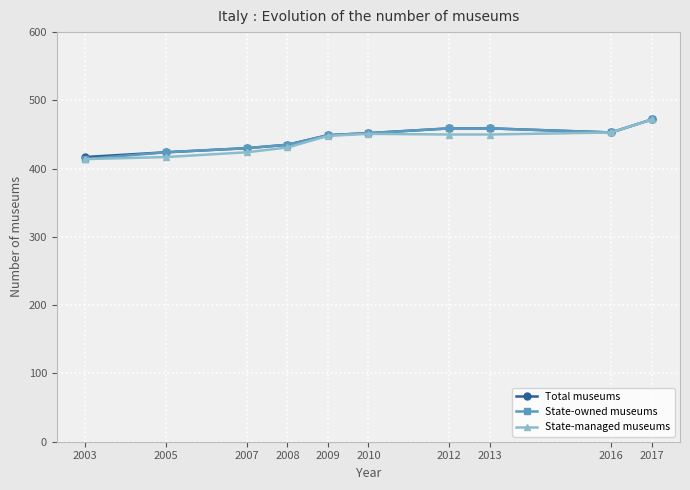

How many lines are shown in the chart?

3